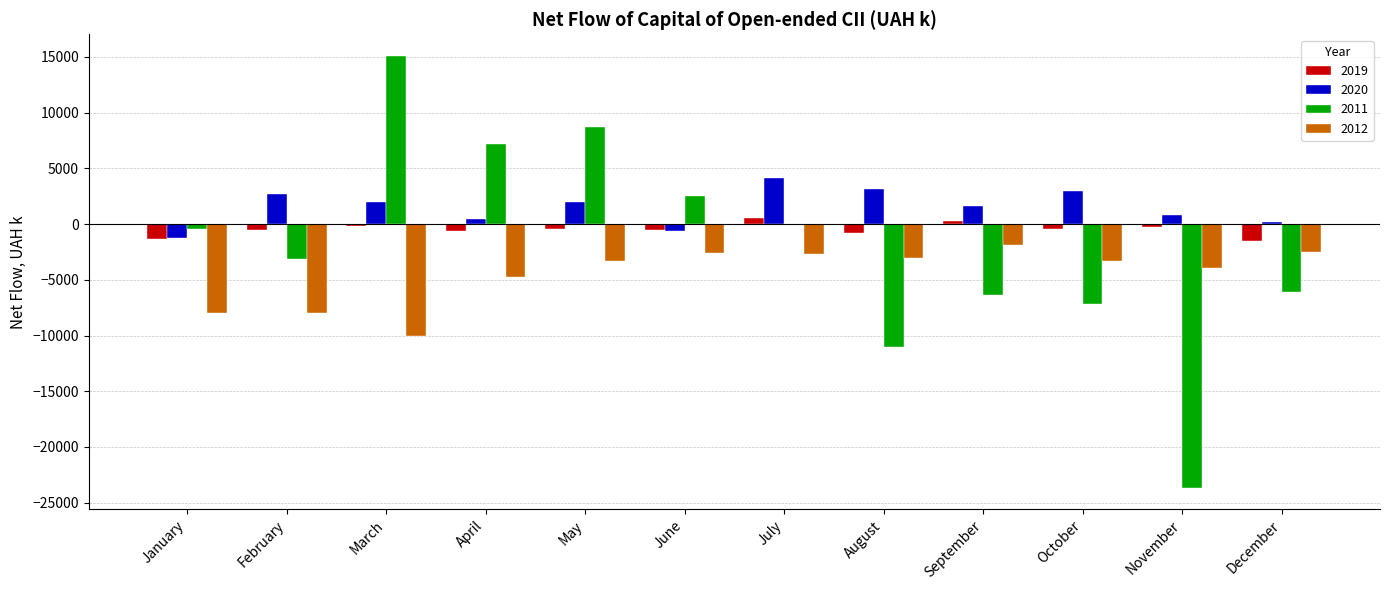

Is the value of 2019 at April greater than the value of 2012 at May?

Yes